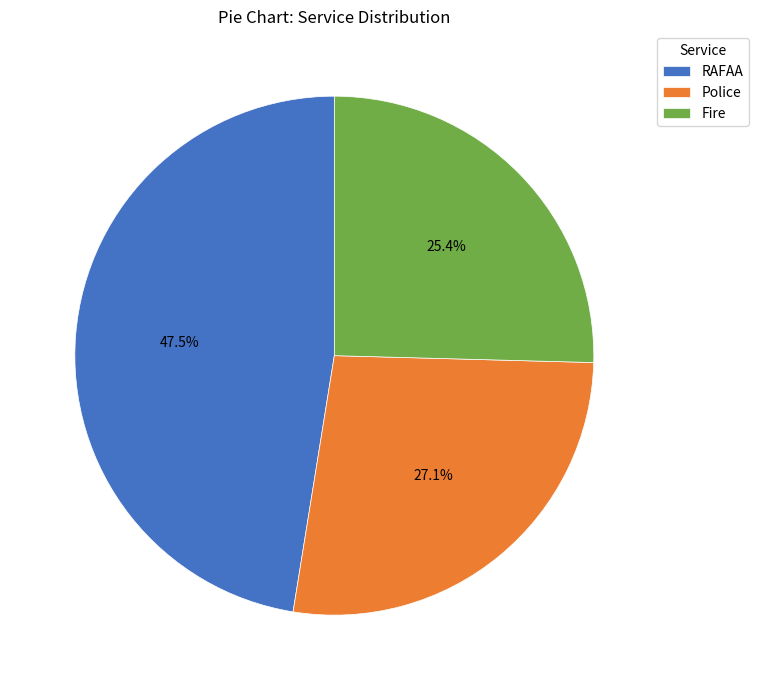

What is the ratio of the value at Fire to the value at Police?

0.9